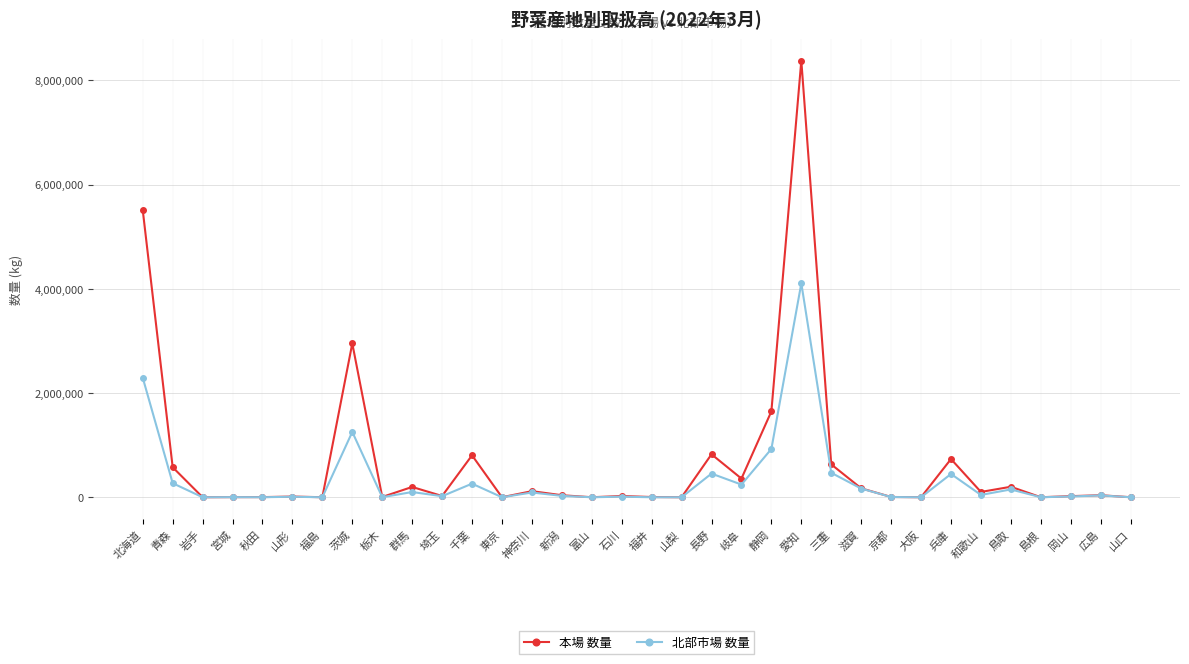

Does the chart display data point markers on the line(s)?

Yes